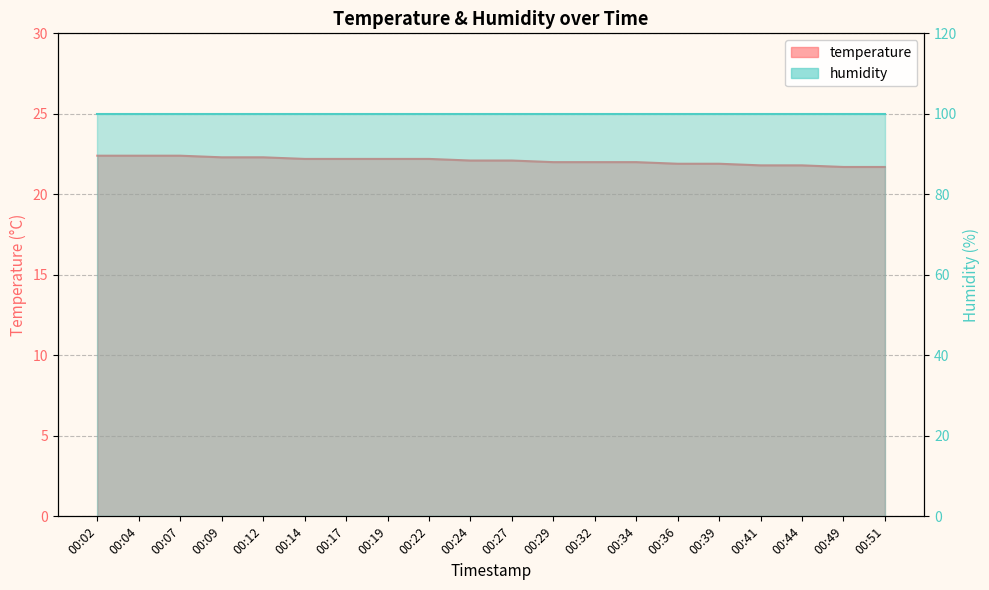

Reading right to left, list all the values displayed in this chart.

21.7	21.7	21.8	21.8	21.9	21.9	22.0	22.0	22.0	22.1	22.1	22.2	22.2	22.2	22.2	22.3	22.3	22.4	22.4	22.4